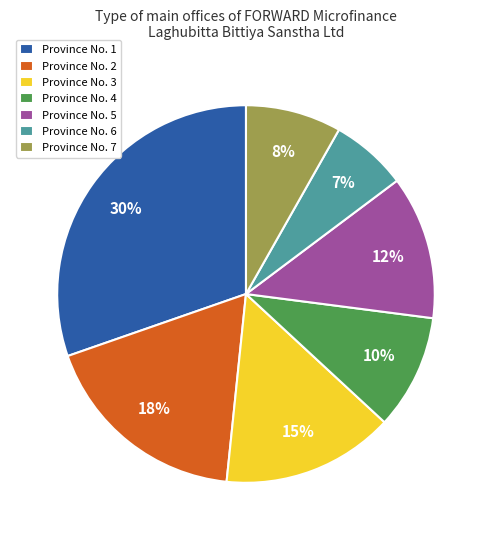

How many segments does this pie chart have?

7